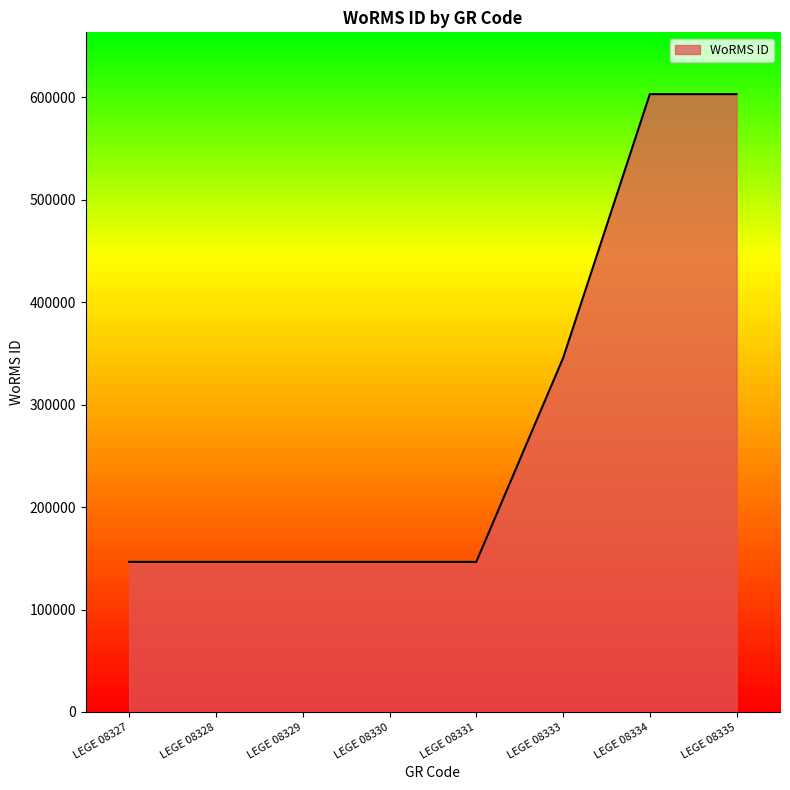

The value at LEGE 08334 is 603246. True or false?

True